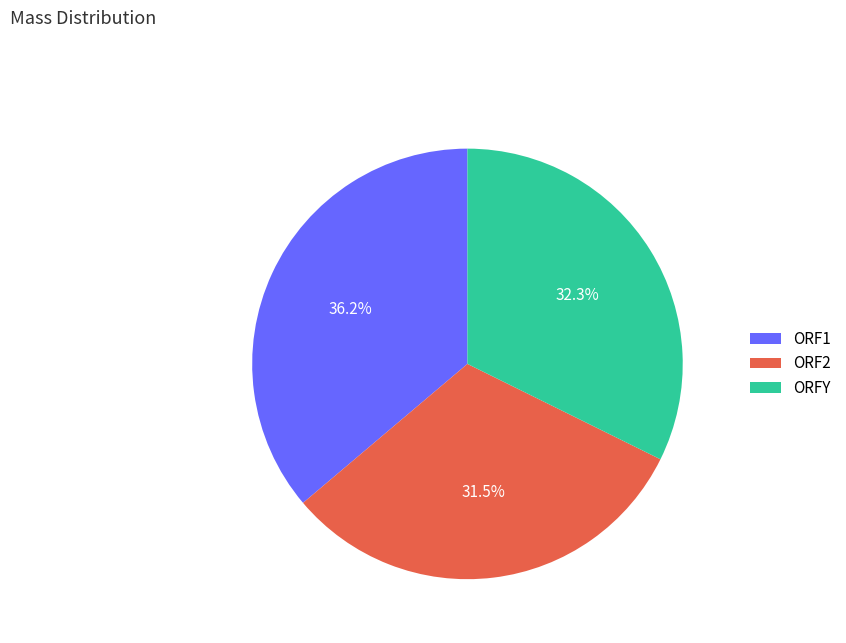

Do ORF1 and ORF2 together represent more than half of the pie?

Yes